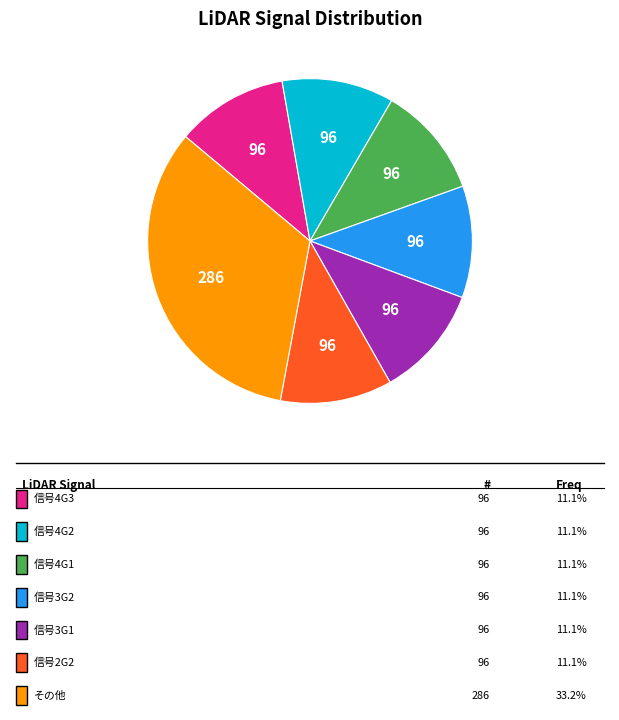

Is there any slice that represents more than half of the pie?

No